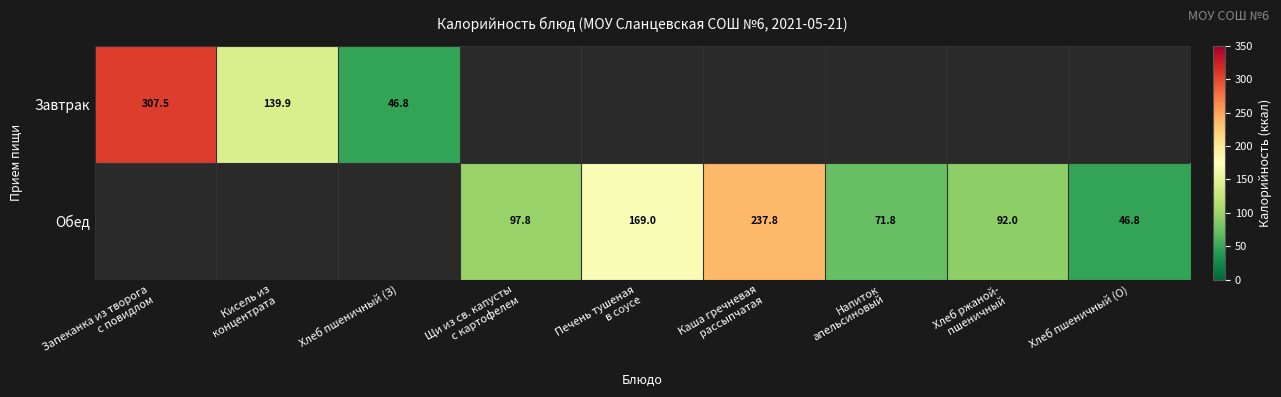

Which label corresponds to the smallest value in the chart?

Хлеб пшеничный (З)